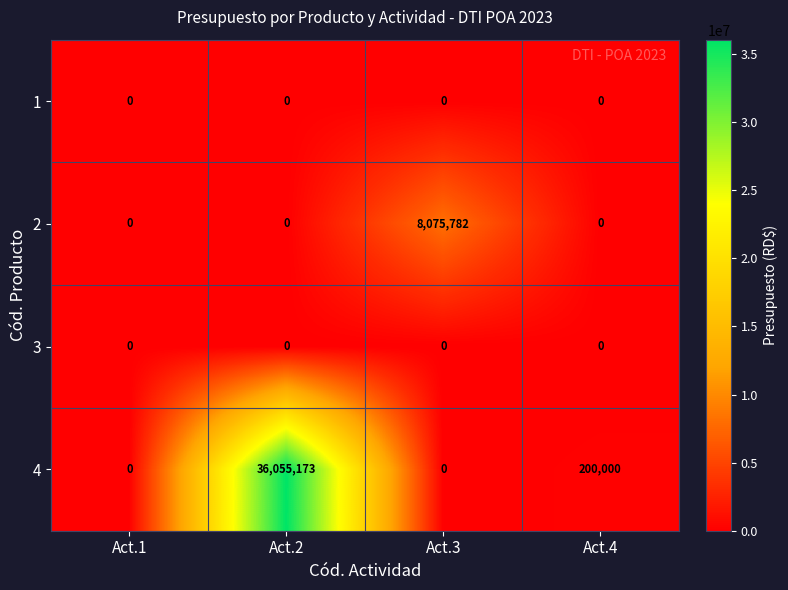

Reading left to right, what are all the values shown in this chart?

1: 0	0	0	0
2: 0	0	8075782	0
3: 0	0	0	0
4: 0	36055173	0	200000